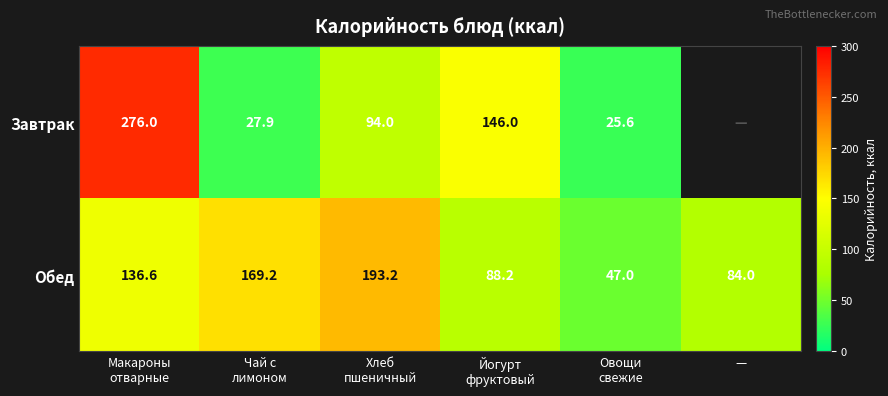

The Обед series shows 48.9 at —. True or false?

False